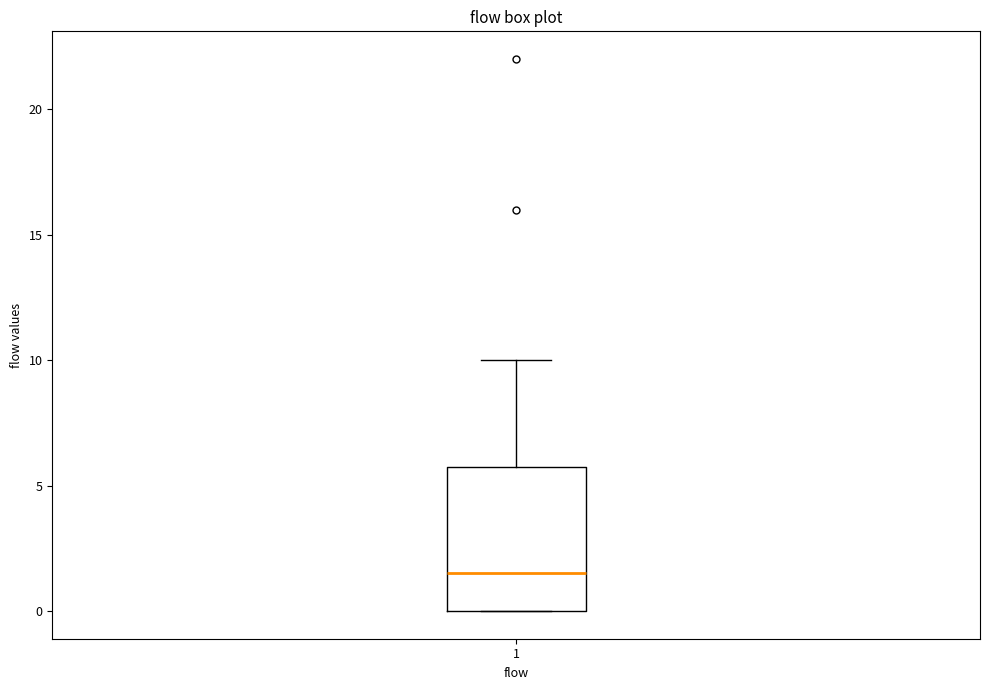

Where does the upper whisker of the box at x = 1 end on the y-axis? The values are not printed on the chart, so give them approximately, as read against the axis.

10.0